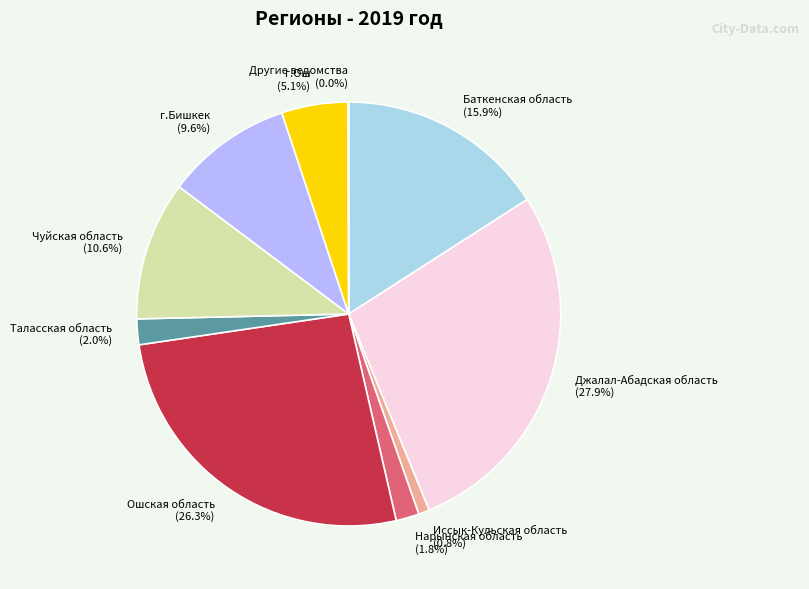

Combined, what portion of the pie is Иссык-Кульская область and Джалал-Абадская область?

28.7%